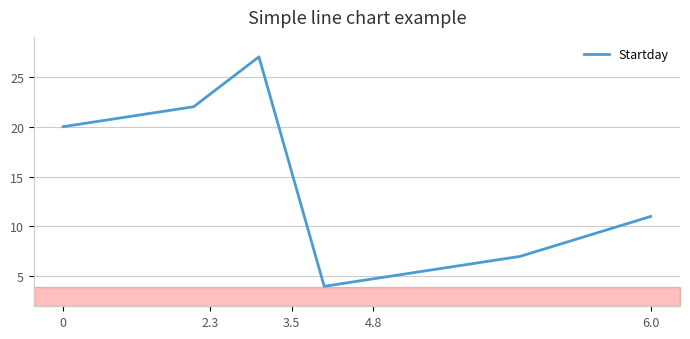

What is the minimum value shown in the chart?

4